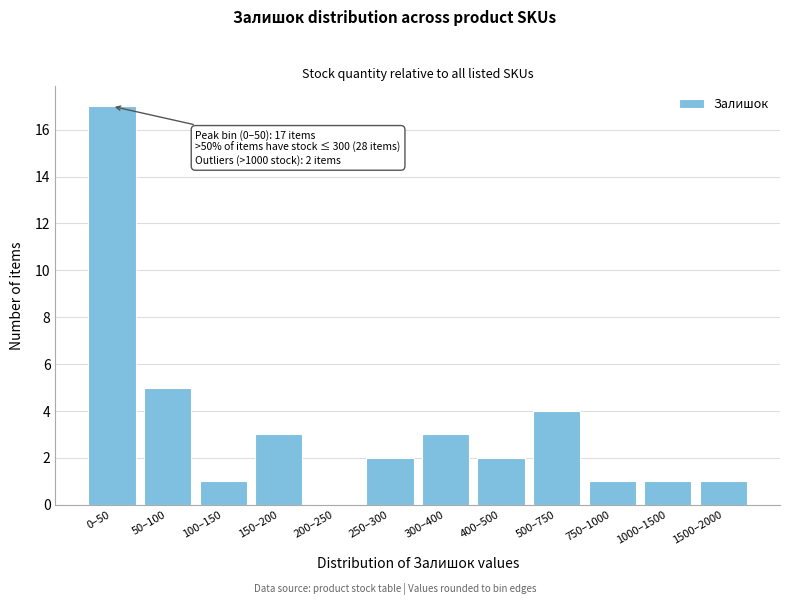

Reading right to left, list all the values displayed in this chart.

1500–2000=1	1000–1500=1	750–1000=1	500–750=4	400–500=2	300–400=3	250–300=2	200–250=0	150–200=3	100–150=1	50–100=5	0–50=17